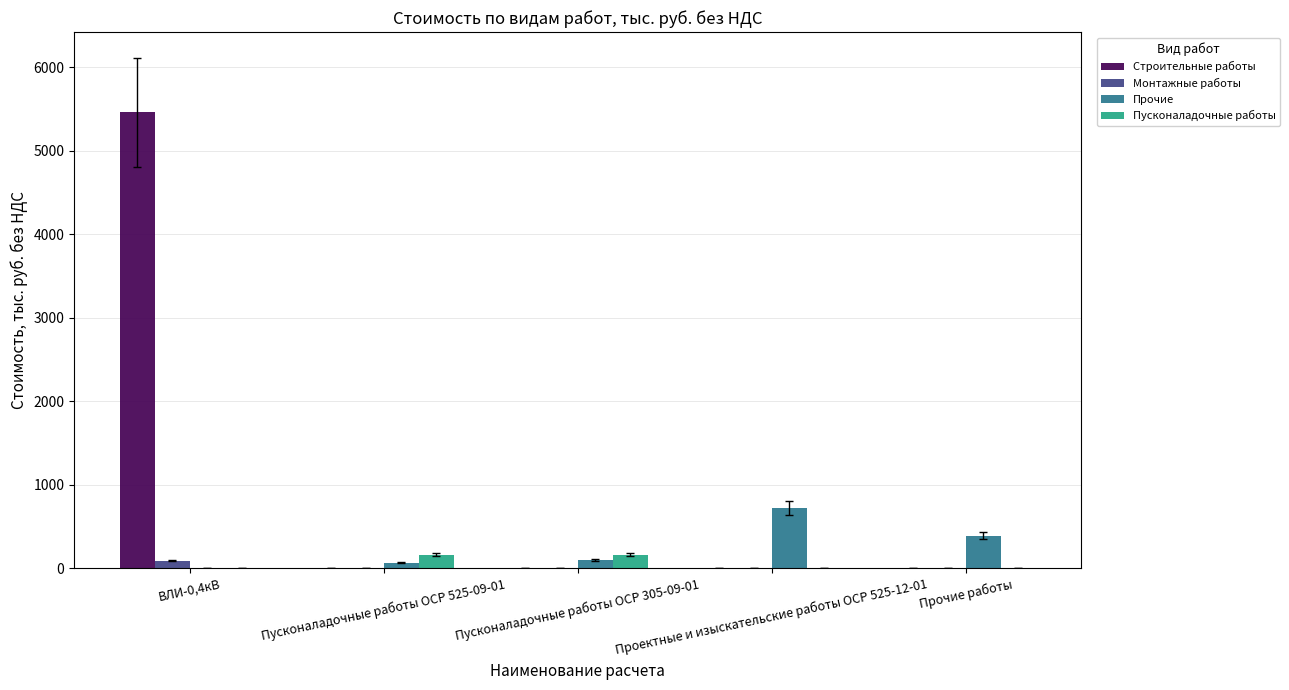

Which category has the highest value across all series?

ВЛИ-0,4кВ